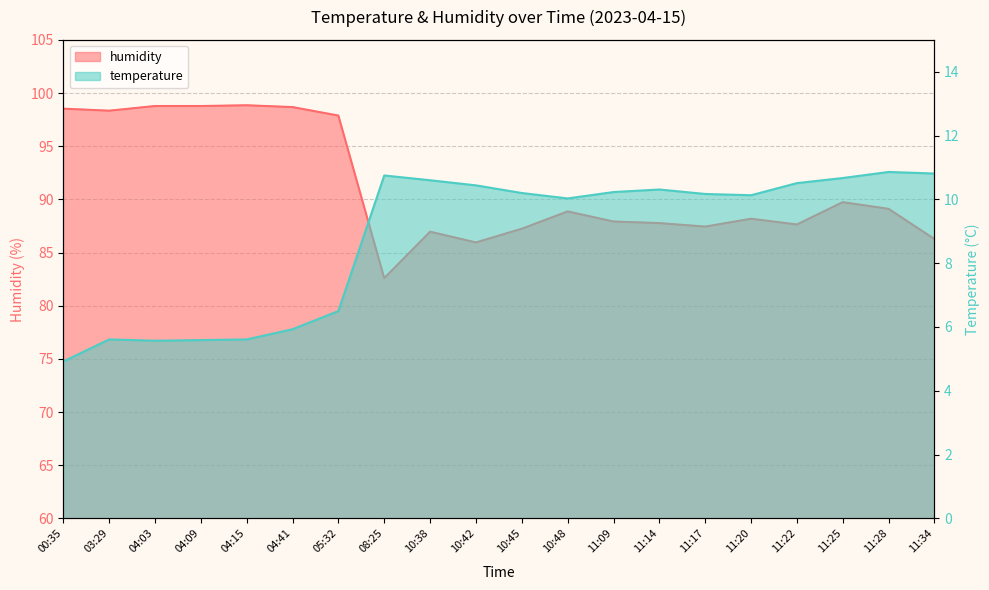

What is the average value of the temperature series?

8.8